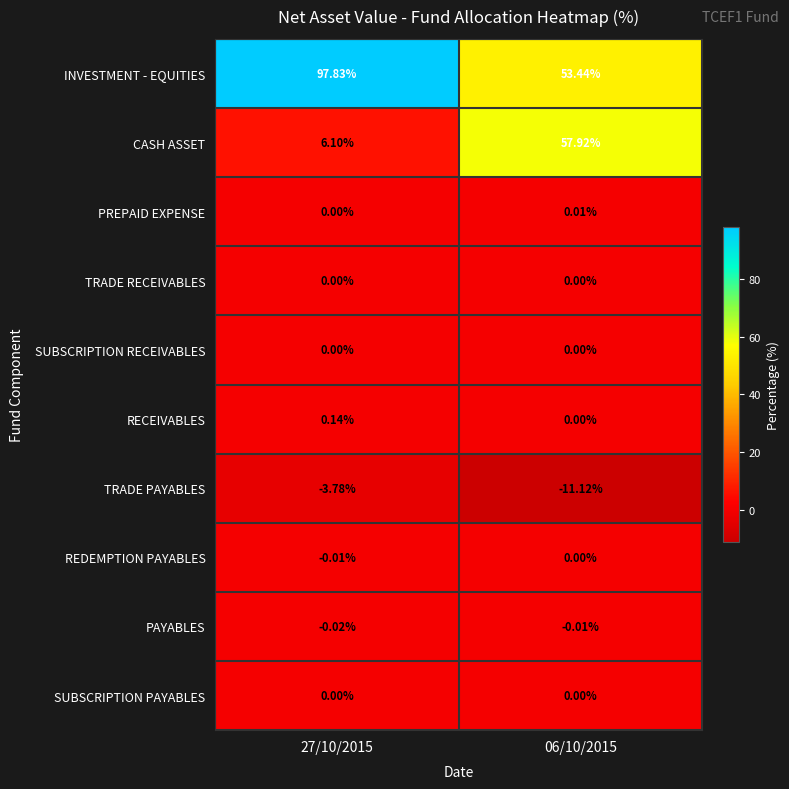

Count the number of data series in this chart.

10